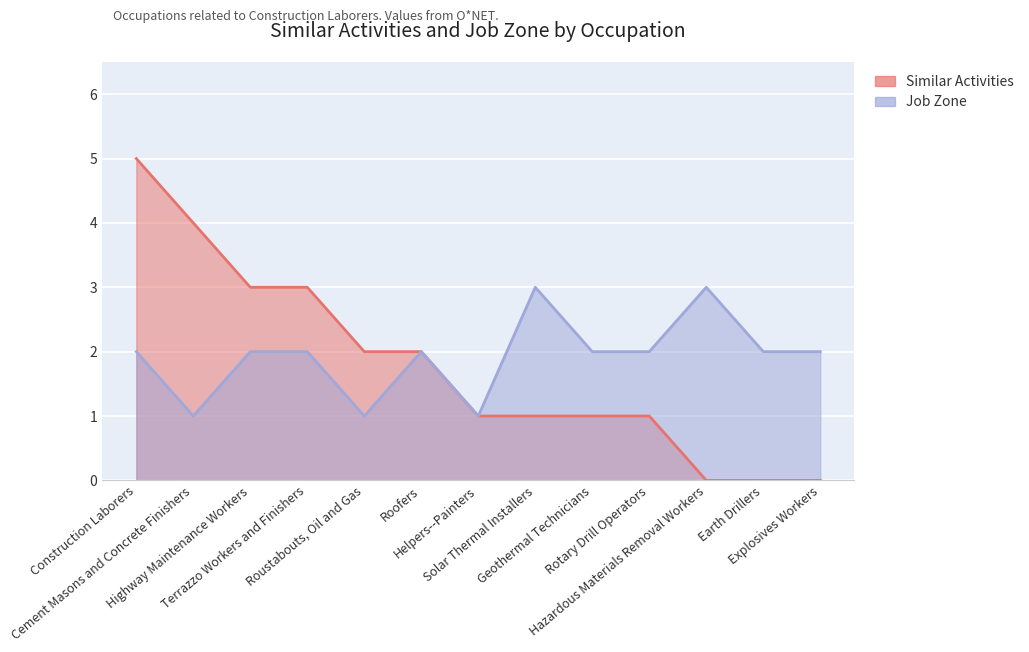

What is the highest value of the Job Zone series?

3